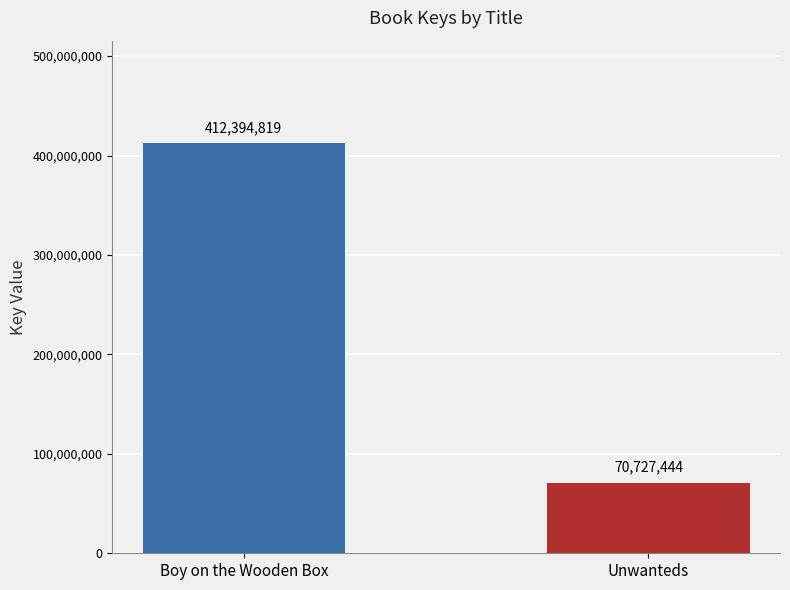

At which category does the chart reach its peak across all series?

Boy on the Wooden Box